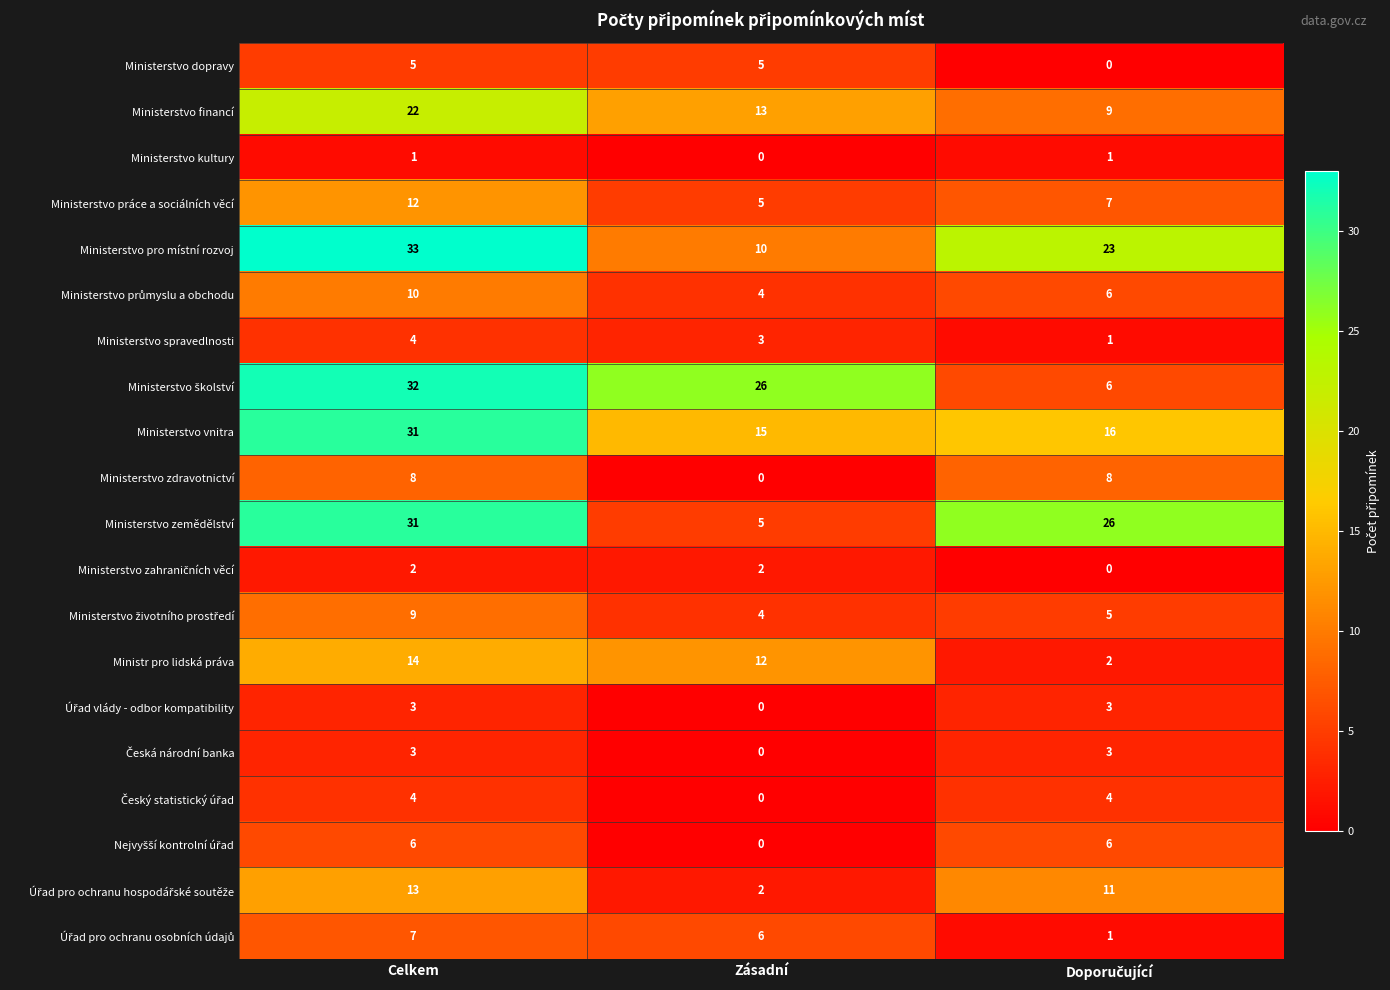

How many Ministerstvo dopravy values are between 0 and 5?

3